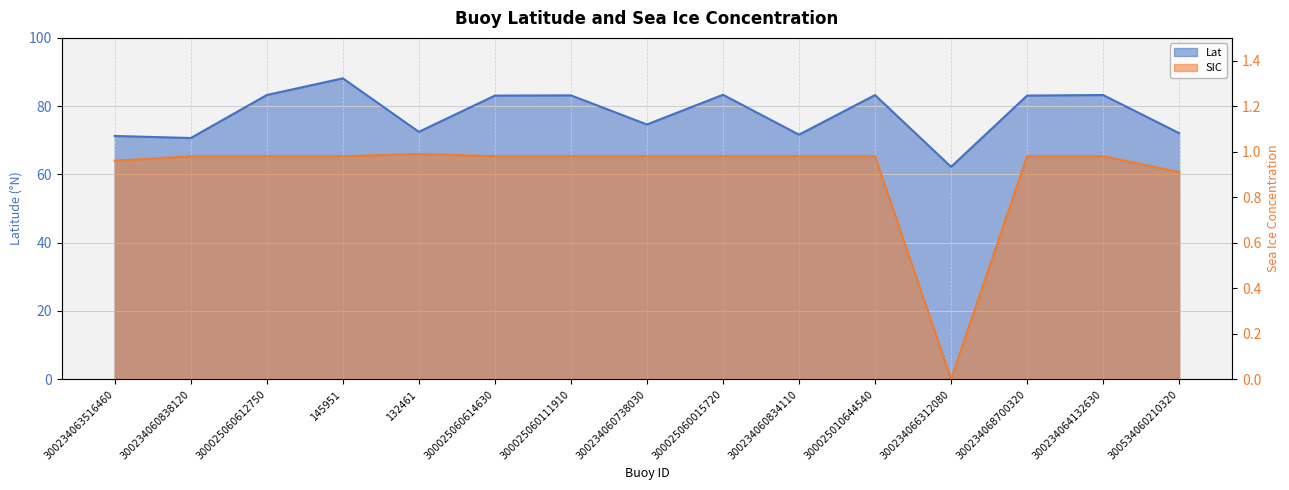

What is the difference between the Lat values at 300234060738030 and 300025060612750?

8.6